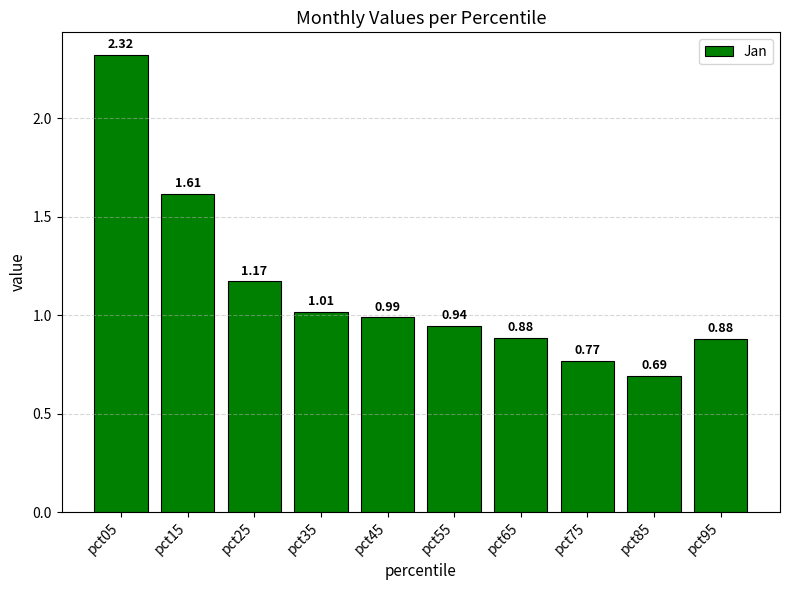

What is the sum of all values?

11.3